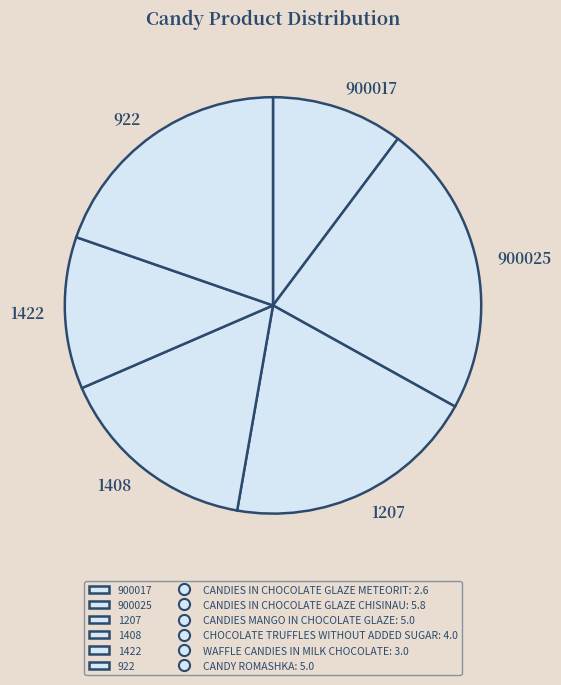

Which slice is the largest?

900025